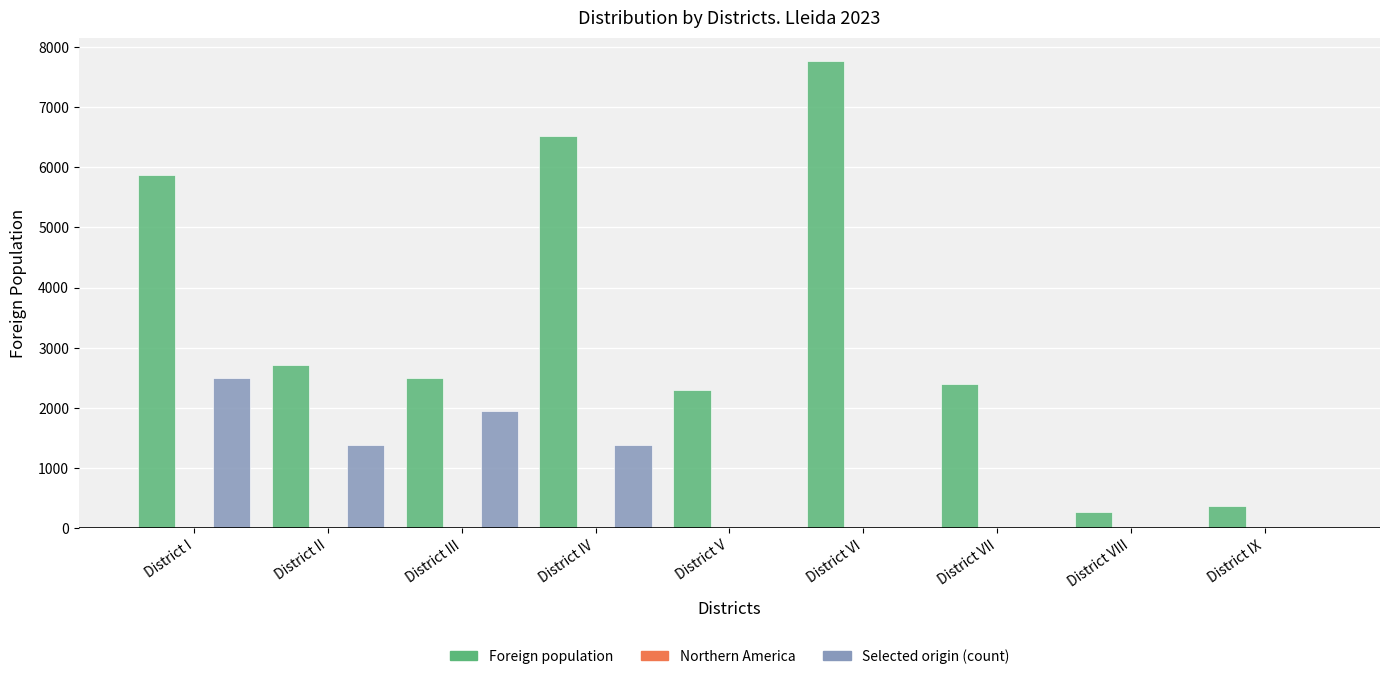

How many categories are shown in the chart?

9